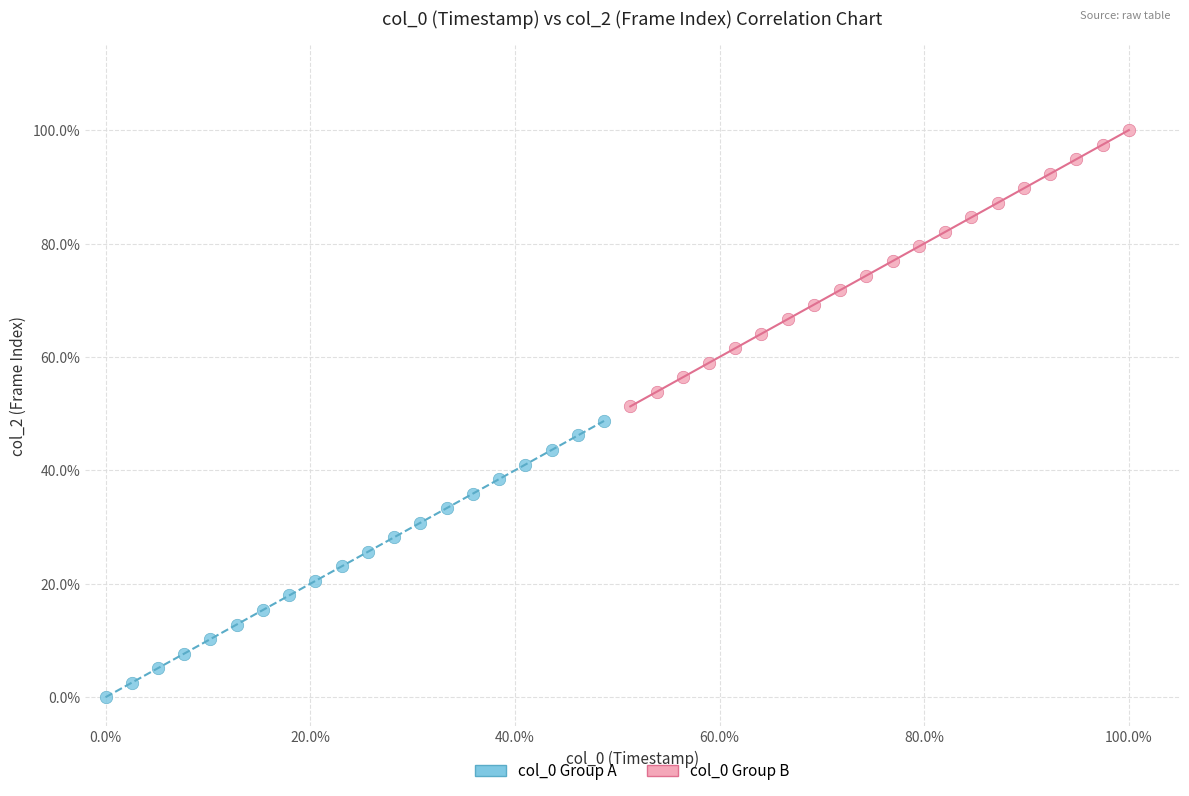

Which series reaches the minimum Y coordinate?

col_0 Group A